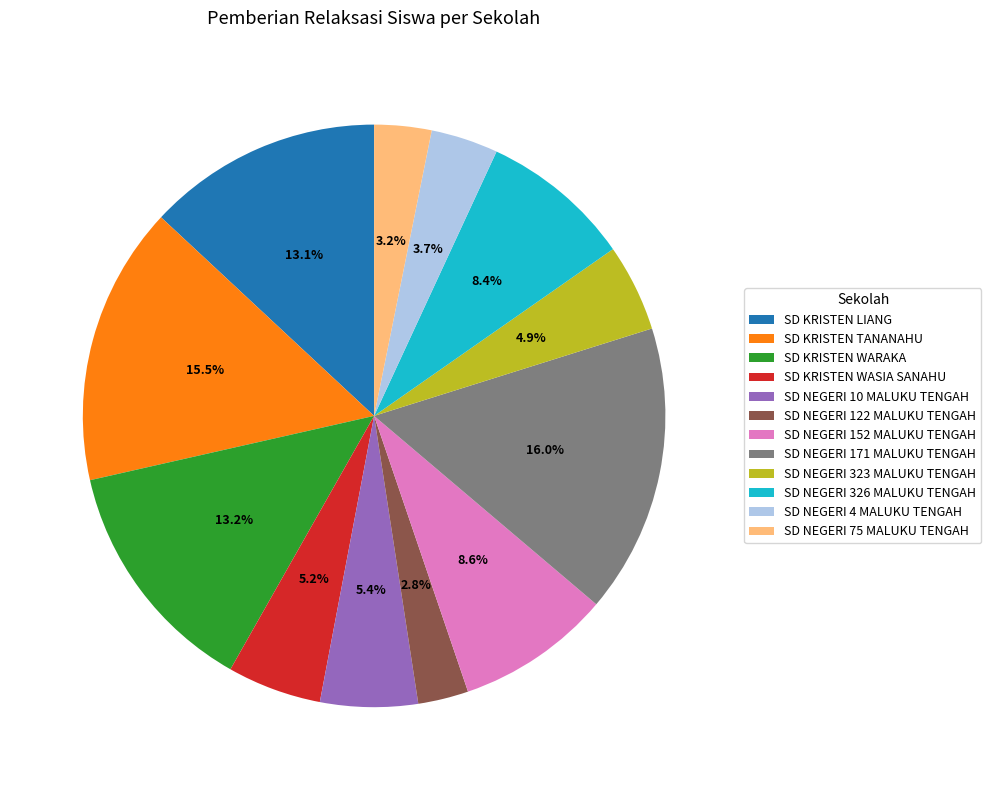

How many slices are in this pie chart?

12